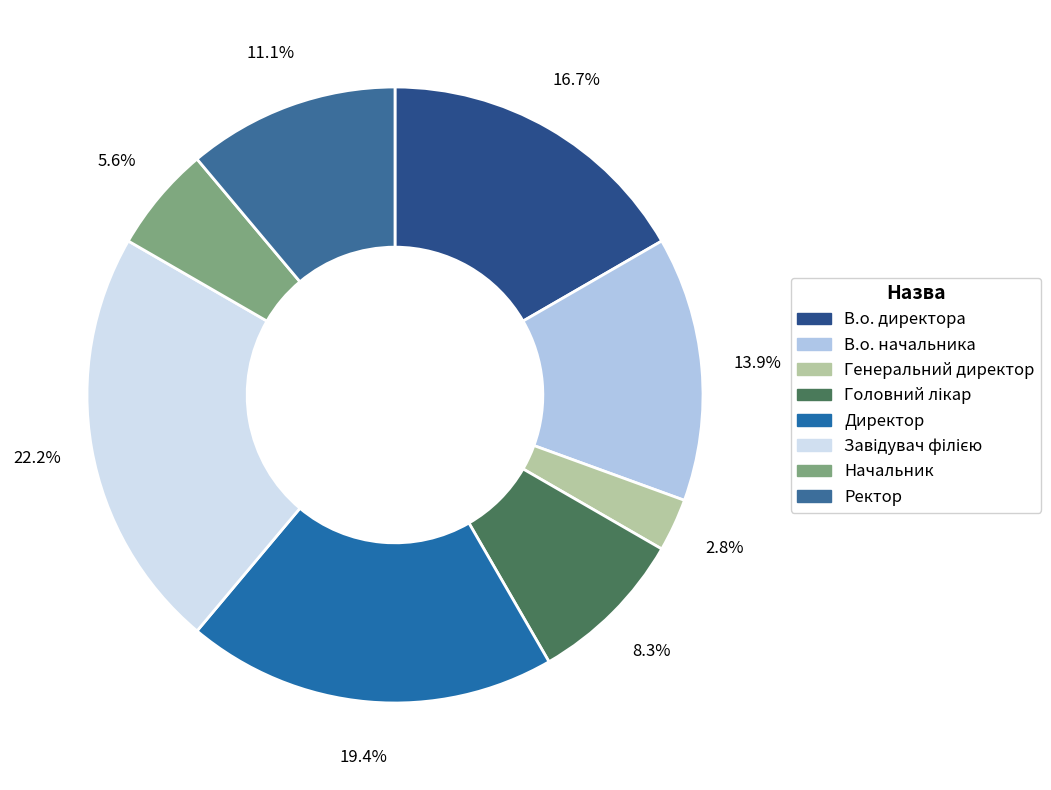

What portion of the pie excludes Генеральний директор?

97.2%